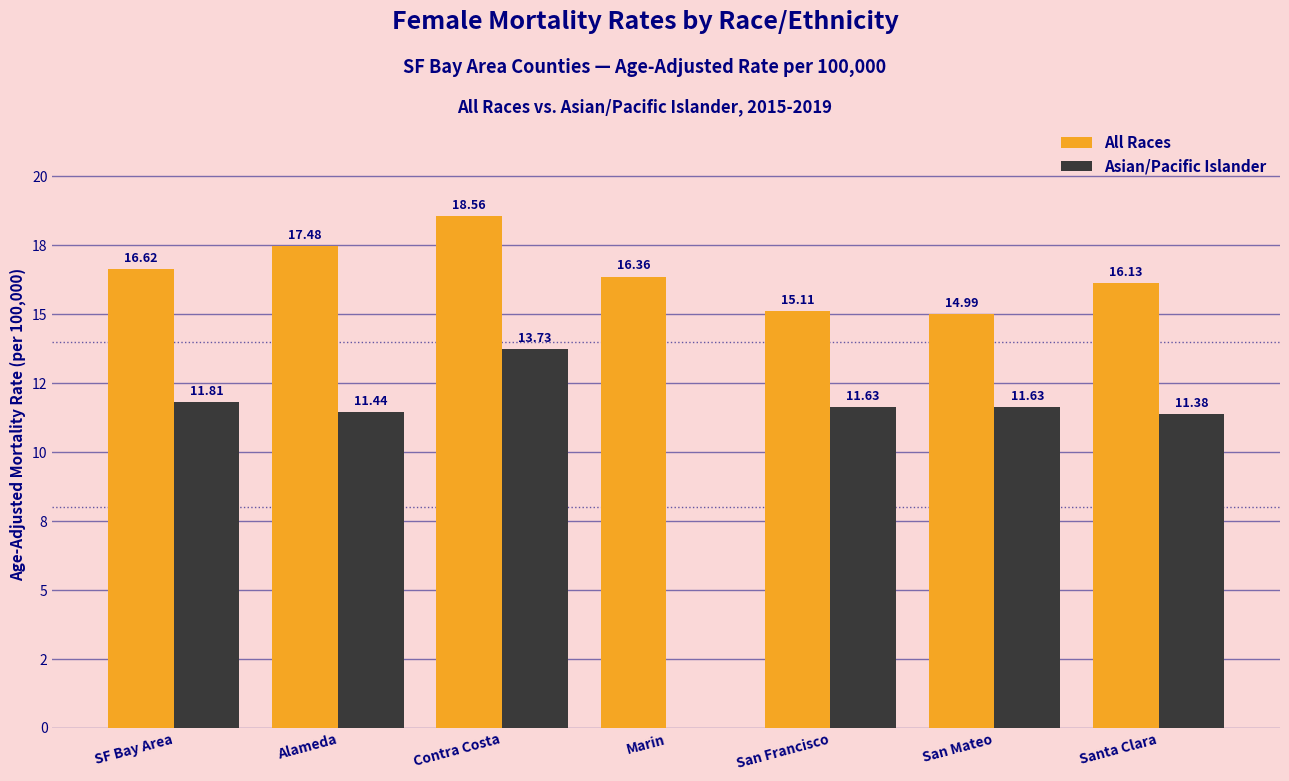

Between San Francisco and Marin, which is larger?

Marin